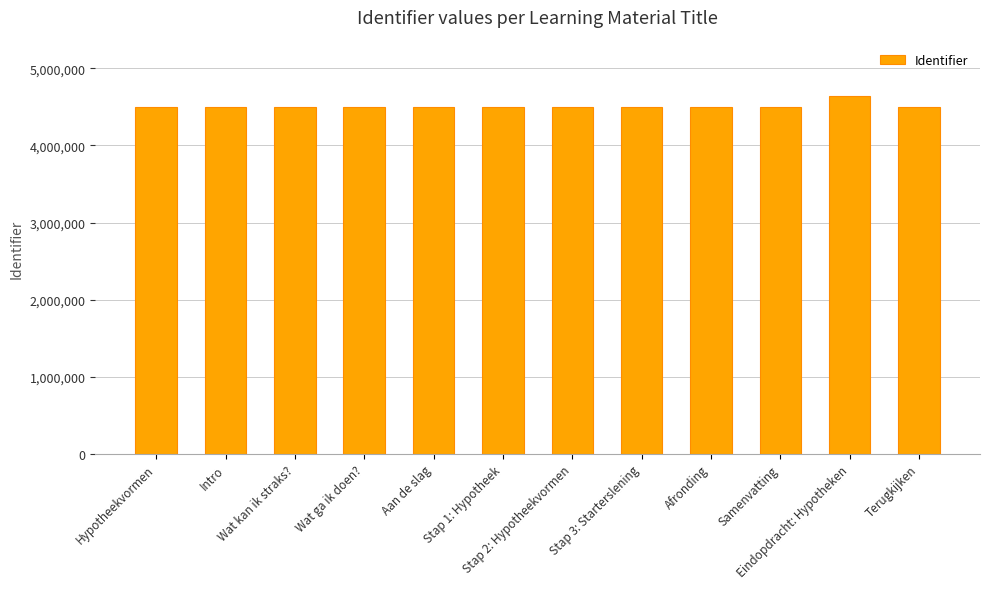

What is the label of the 7th bar from the right?

Stap 1: Hypotheek